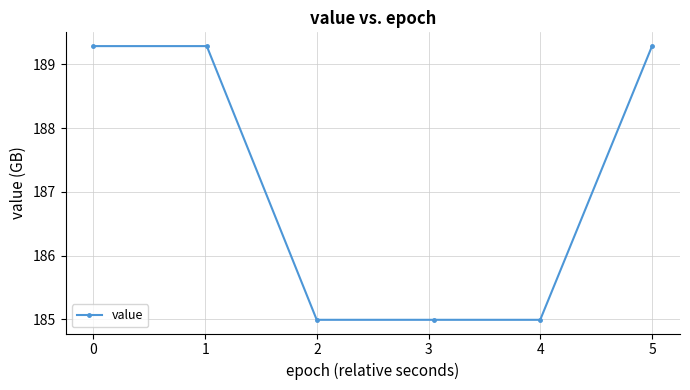

How many series are shown in this chart?

1